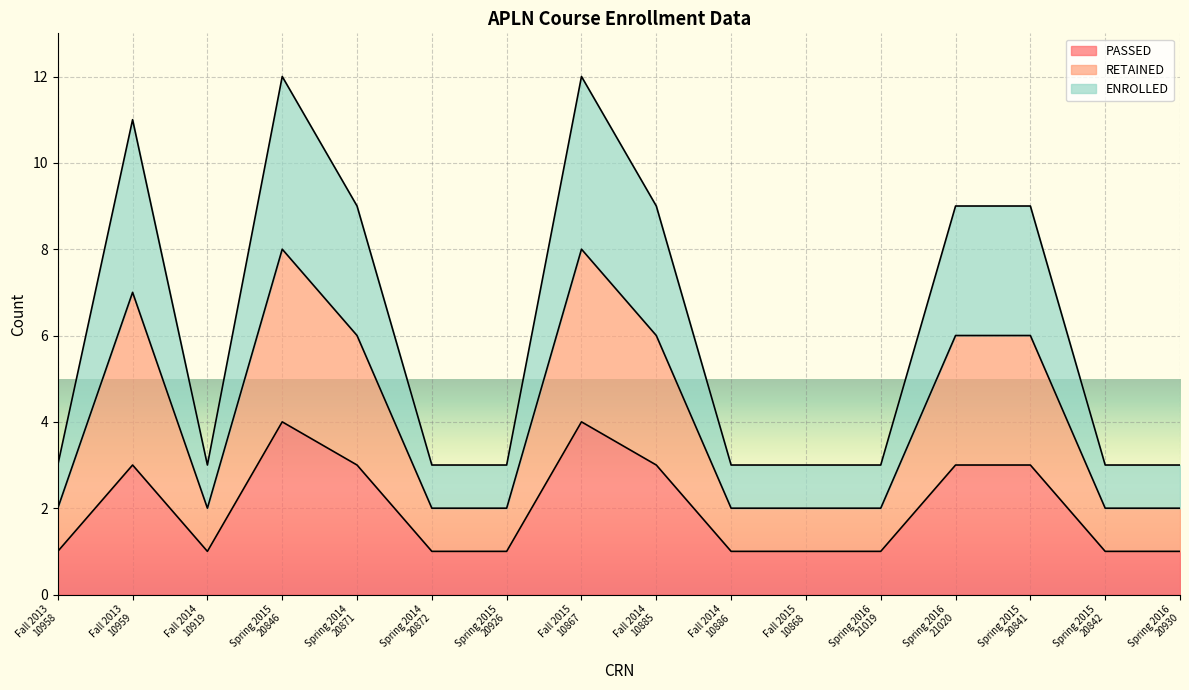

Does the chart display data point markers on the line(s)?

No